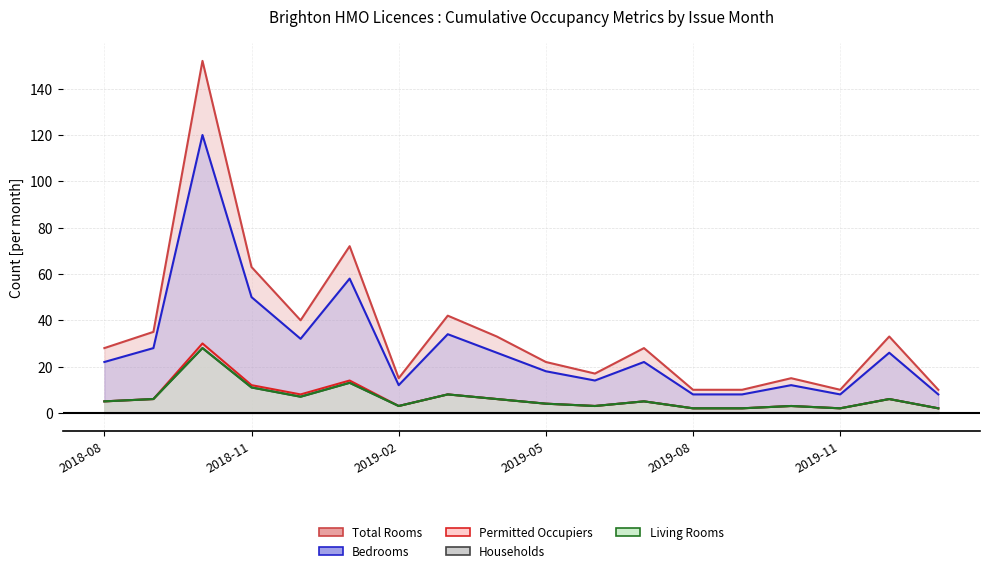

The Total Rooms (line) series shows 28 at 11. True or false?

True